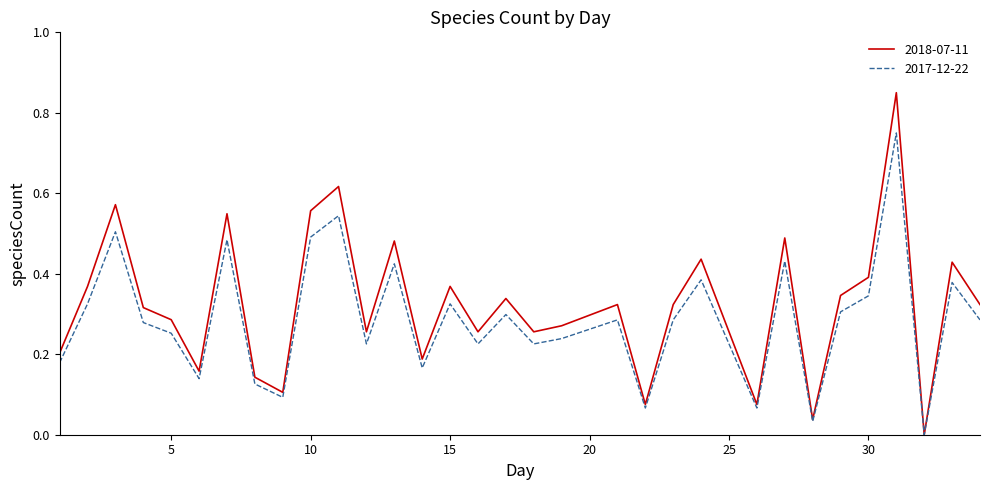

List the series in order of their peak value, lowest first.

2017-12-22, 2018-07-11